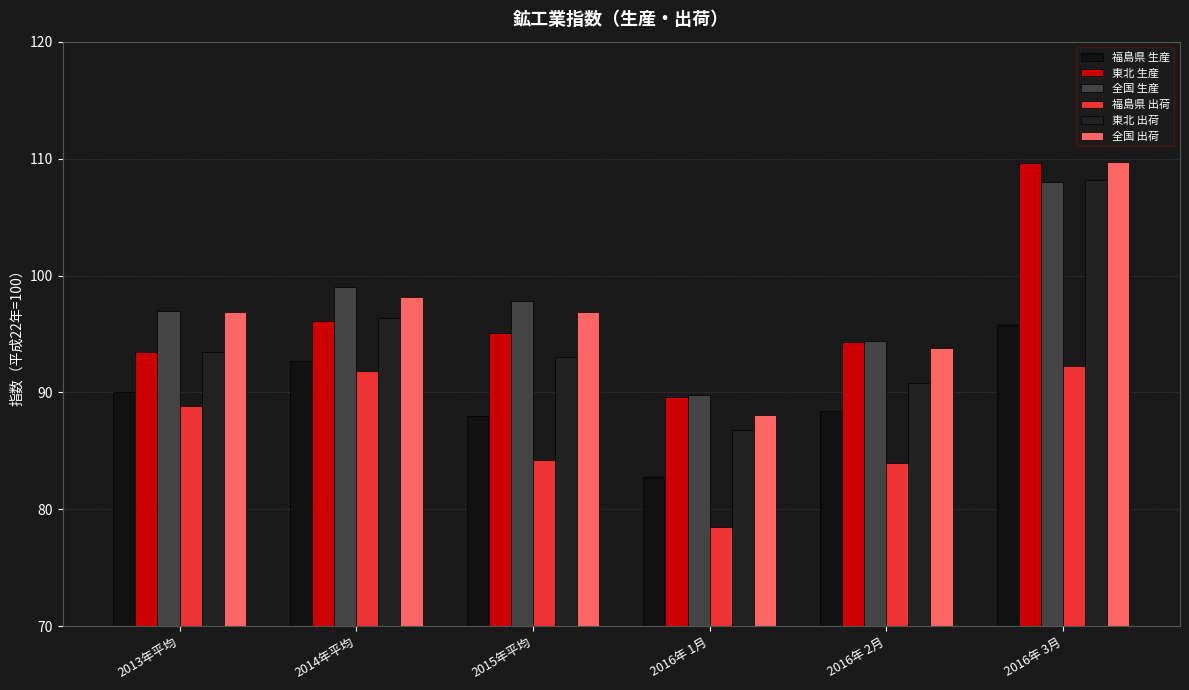

What are all the series names shown in the legend?

福島県 生産, 東北 生産, 全国 生産, 福島県 出荷, 東北 出荷, 全国 出荷